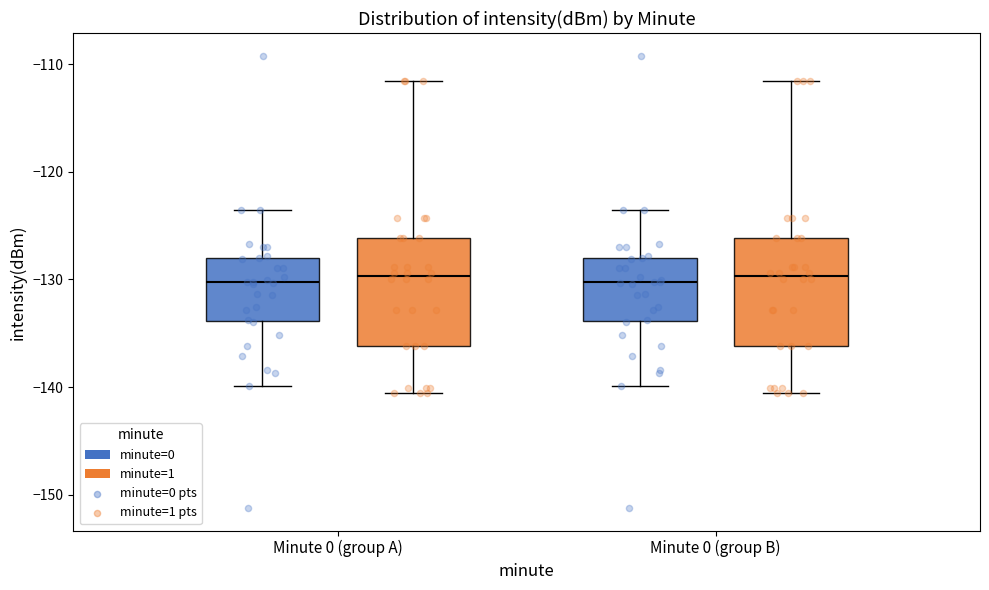

Reading left to right, read every box against the y-axis: the position of its median line, the range the box covers, and the ends of its whiskers. The values are not printed on the chart, so give them approximately, as read against the axis.

Minute 0 (group A) (minute=0): median -130, box -134 to -128, whiskers -140 to -124
Minute 0 (group A) (minute=1): median -130, box -136 to -126, whiskers -141 to -112
Minute 0 (group B) (minute=0): median -130, box -134 to -128, whiskers -140 to -124
Minute 0 (group B) (minute=1): median -130, box -136 to -126, whiskers -141 to -112